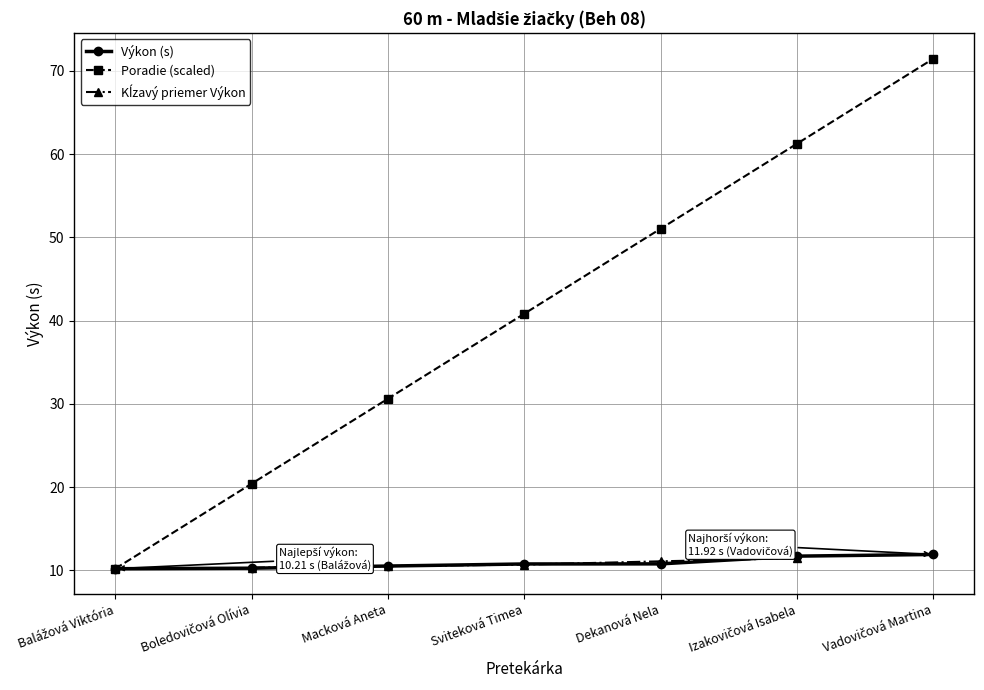

What is the total value across all series at Izakovičová Isabela?

73.0